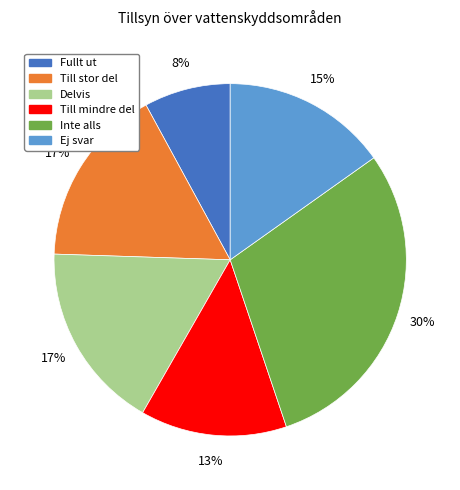

Is Delvis the majority of the pie?

No